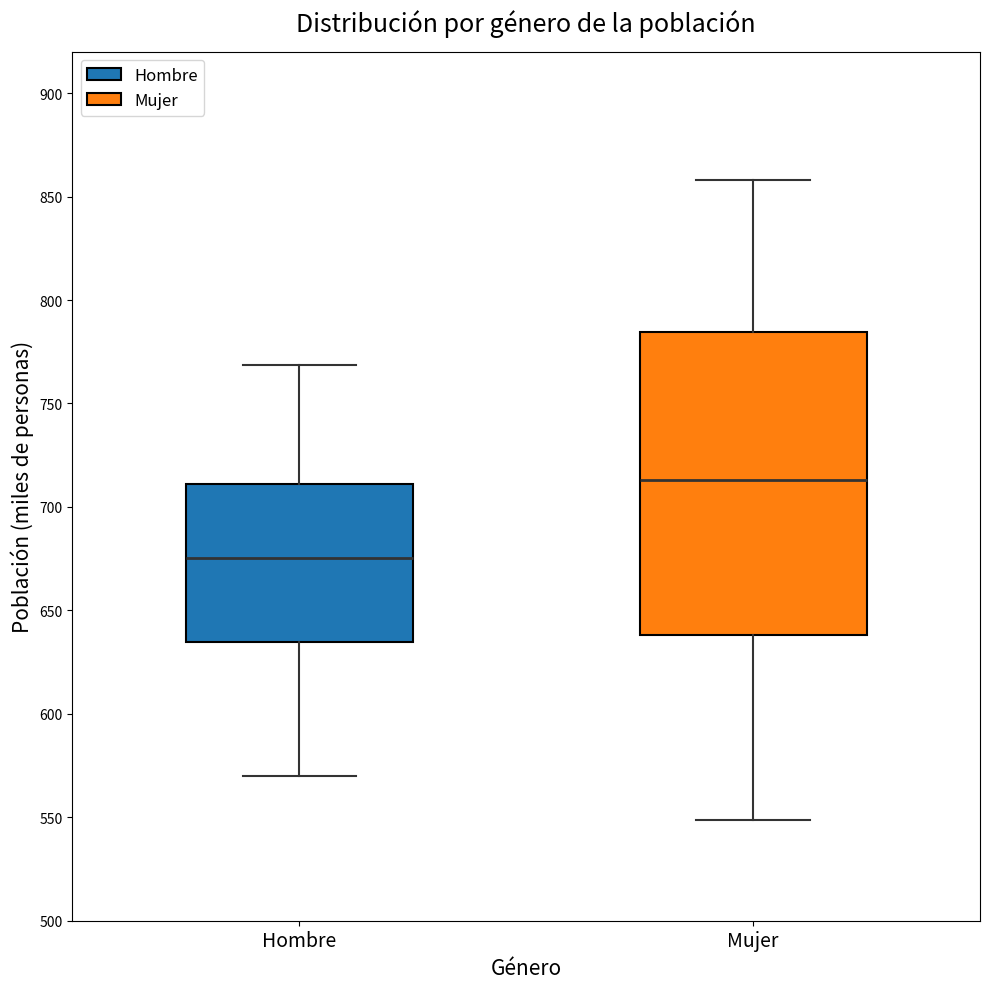

Reading left to right, read every box against the y-axis: the position of its median line, the range the box covers, and the ends of its whiskers. The values are not printed on the chart, so give them approximately, as read against the axis.

Hombre: median 675, box 635 to 710, whiskers 570 to 770
Mujer: median 715, box 640 to 785, whiskers 550 to 860